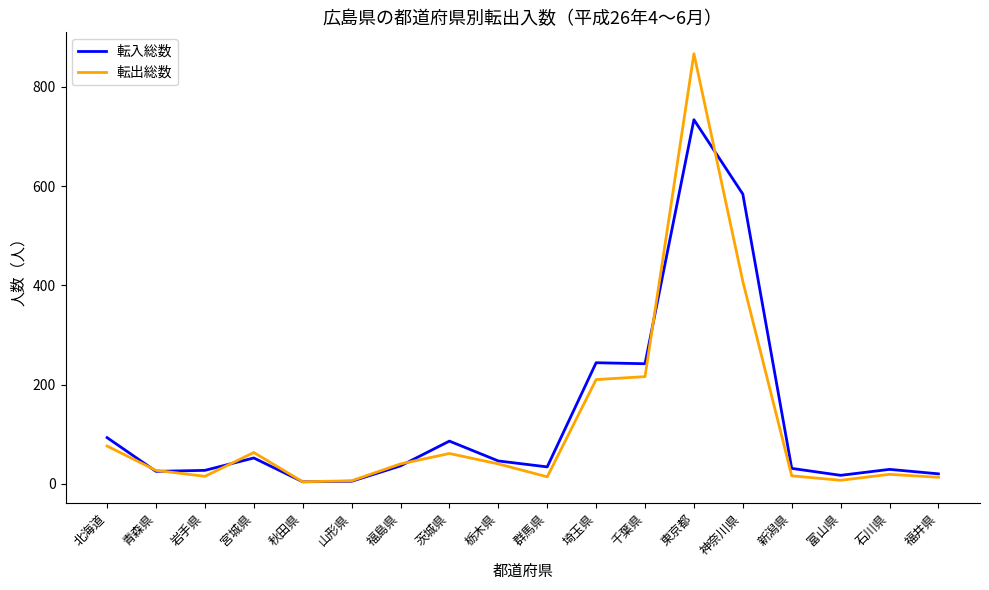

What is the approximate value of 転入総数 at 青森県?

25